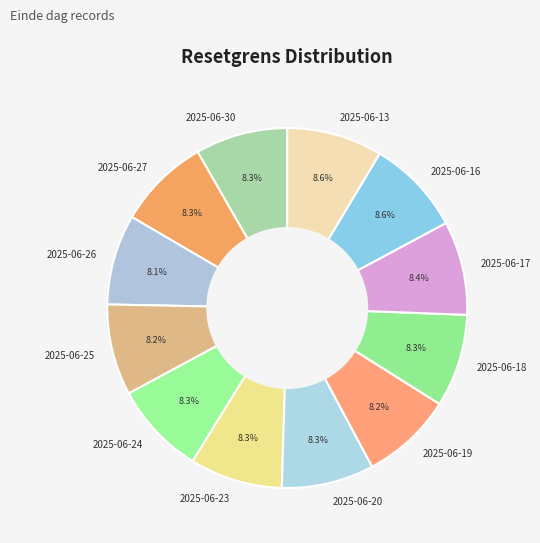

To the nearest percent, what portion does 2025-06-19 represent?

8%